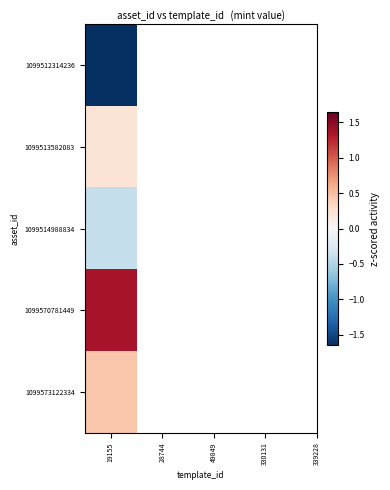

At how many categories does at least one series exceed -1?

40